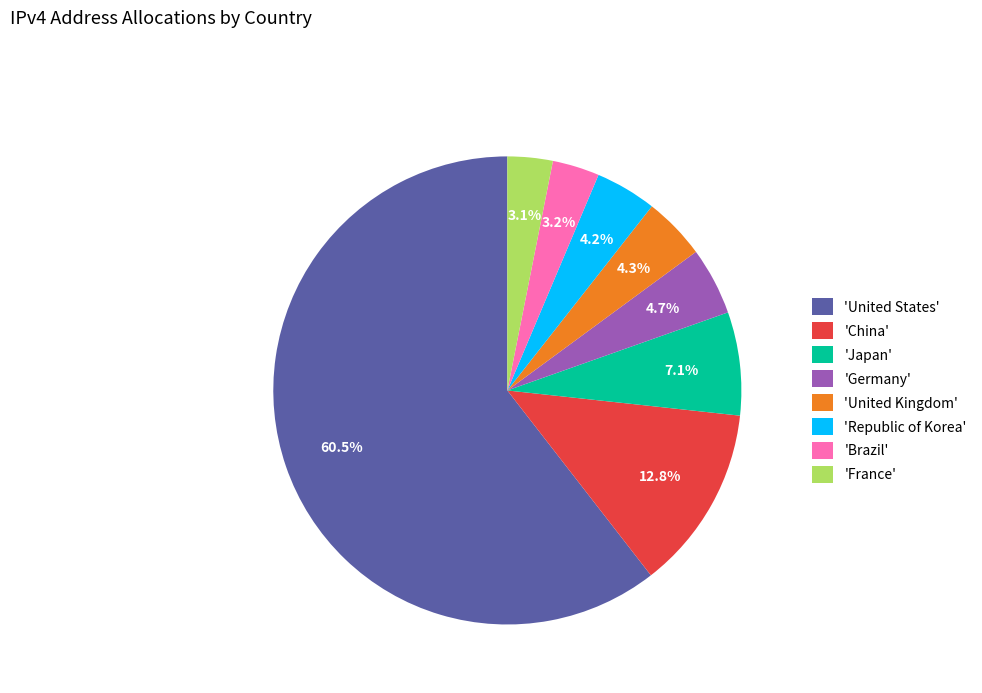

Does any single category account for the majority?

Yes